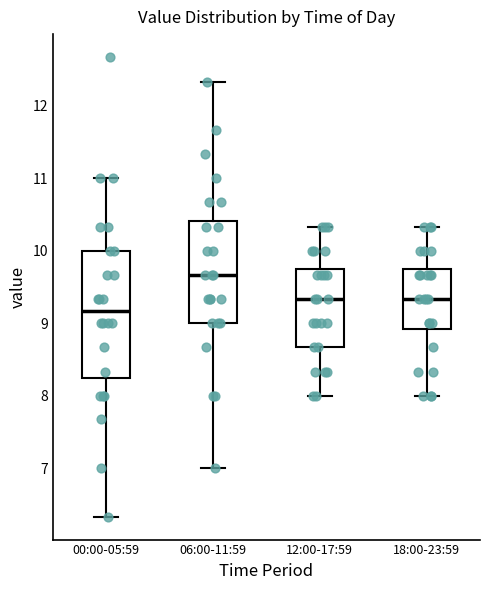

Reading left to right, read every box against the y-axis: the position of its median line, the range the box covers, and the ends of its whiskers. The values are not printed on the chart, so give them approximately, as read against the axis.

00:00-05:59: median 9.2, box 8.2 to 10.0, whiskers 6.3 to 11.0
06:00-11:59: median 9.7, box 9.0 to 10.4, whiskers 7.0 to 12.3
12:00-17:59: median 9.3, box 8.7 to 9.8, whiskers 8.0 to 10.3
18:00-23:59: median 9.3, box 8.9 to 9.8, whiskers 8.0 to 10.3